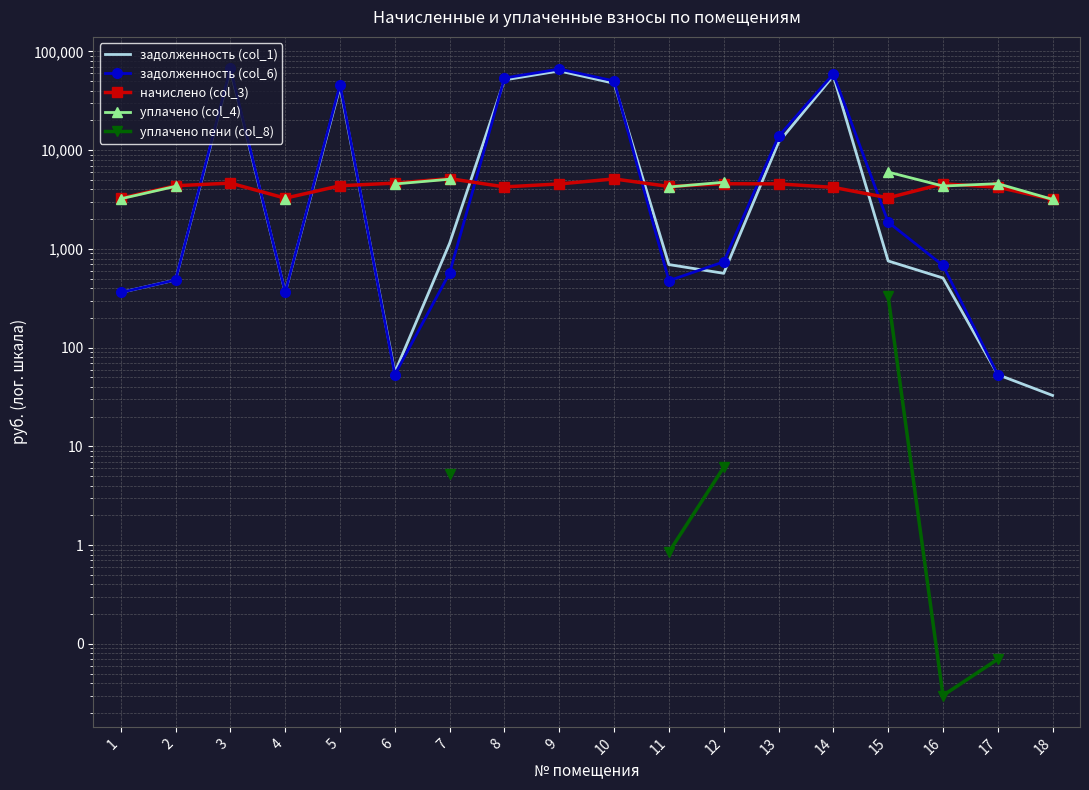

Is this an area chart (filled region under the line)?

No